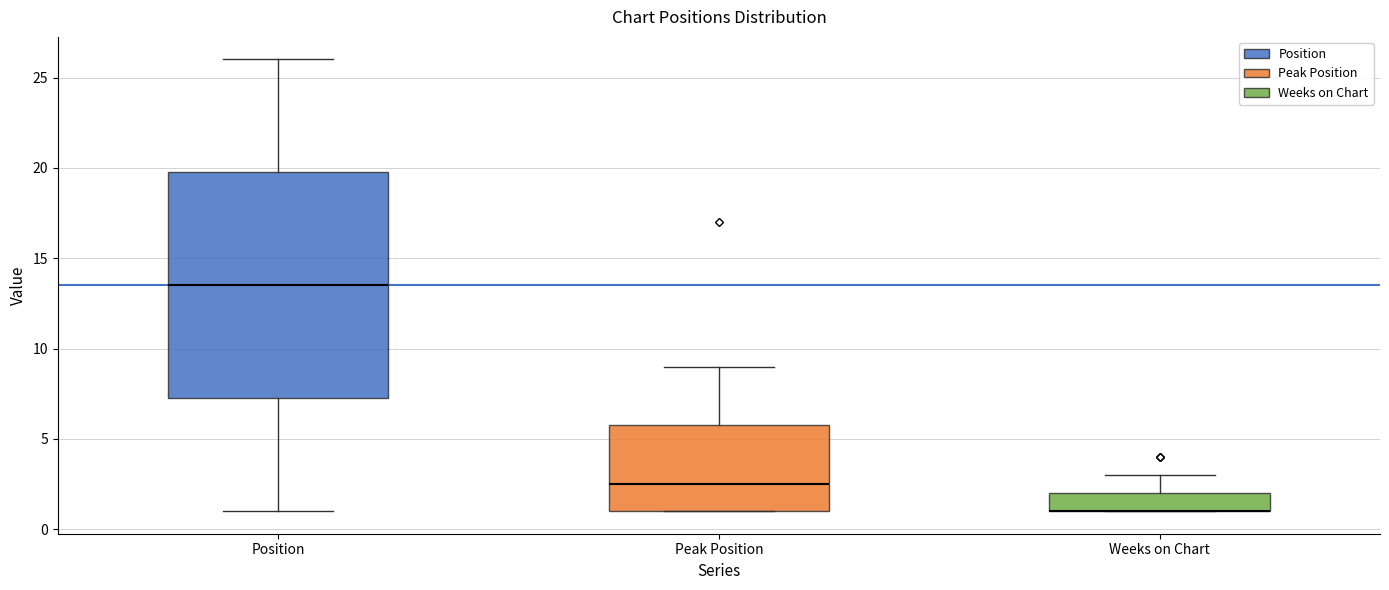

Reading left to right, transcribe this box plot: for each box, give where its median line is, the range the box spans, and where its two whiskers end, as read against the y-axis. The values are not printed on the chart, so give them approximately, as read against the axis.

Position: median 13.5, box 7.5 to 20.0, whiskers 1.0 to 26.0
Peak Position: median 2.5, box 1.0 to 6.0, whiskers 1.0 to 9.0
Weeks on Chart: median 1.0 (drawn on the box's lower edge), box 1.0 to 2.0, whiskers 1.0 to 3.0